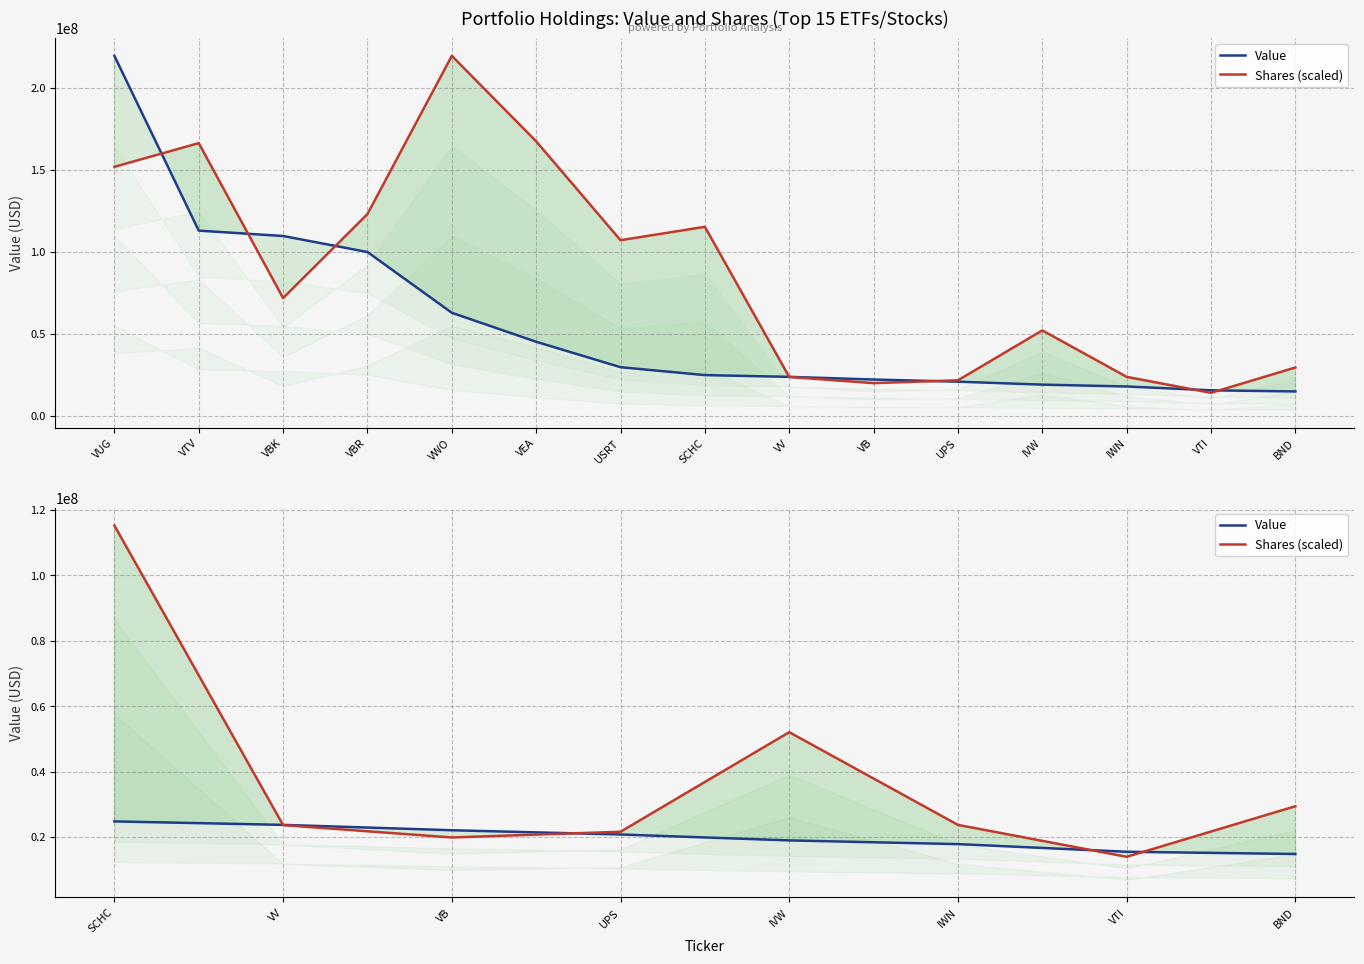

What is the average value of the Value series?

19801750.0